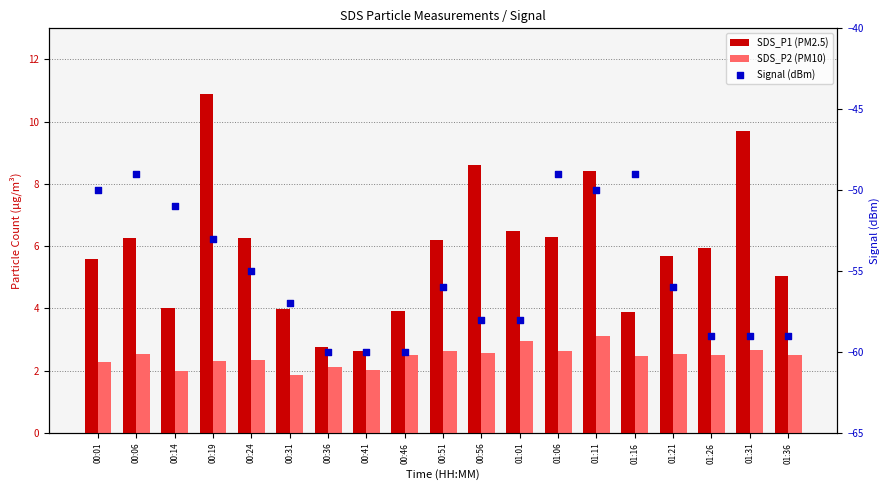

Which series contains the lowest Y value?

Signal (dBm)